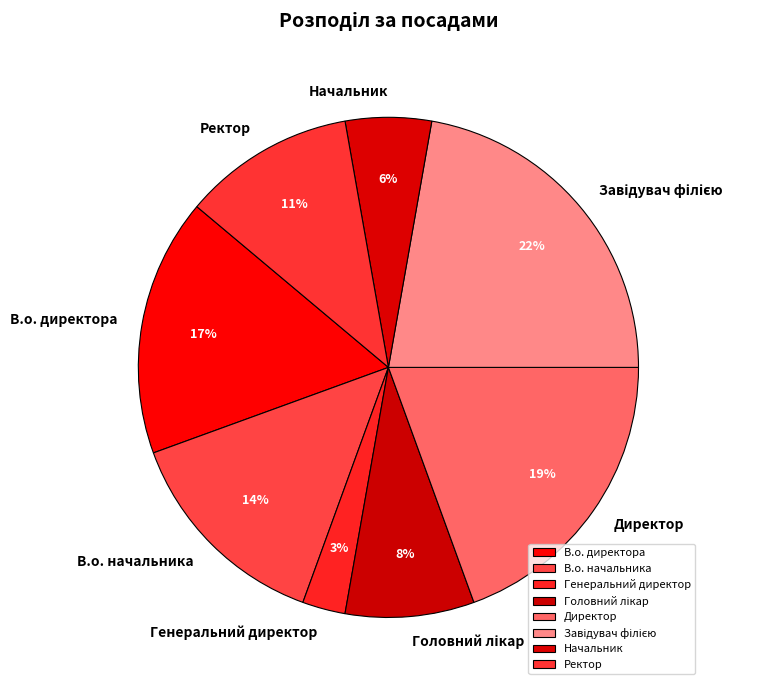

To the nearest percent, what is the difference between the largest and smallest slice percentages?

19%